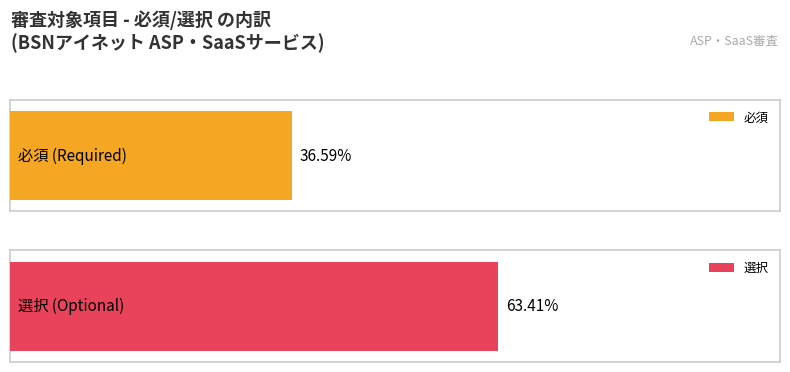

What are all the series names shown in the legend?

必須, 選択